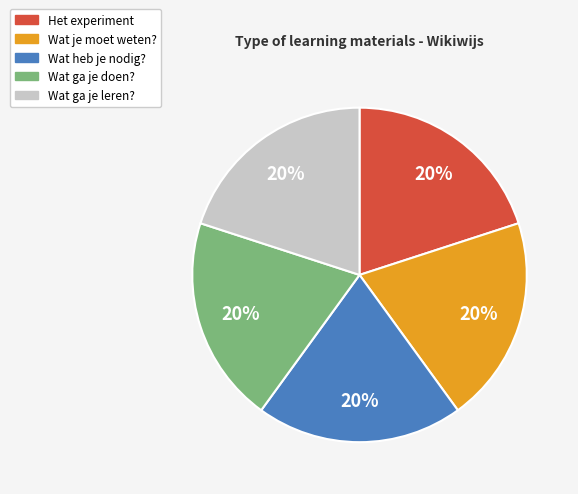

To the nearest percent, what portion does Het experiment represent?

20%